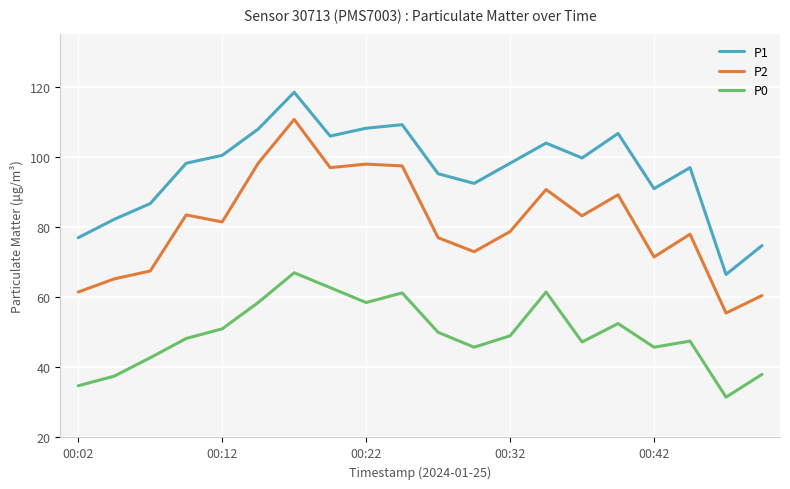

What is the maximum value shown in the chart?

118.5